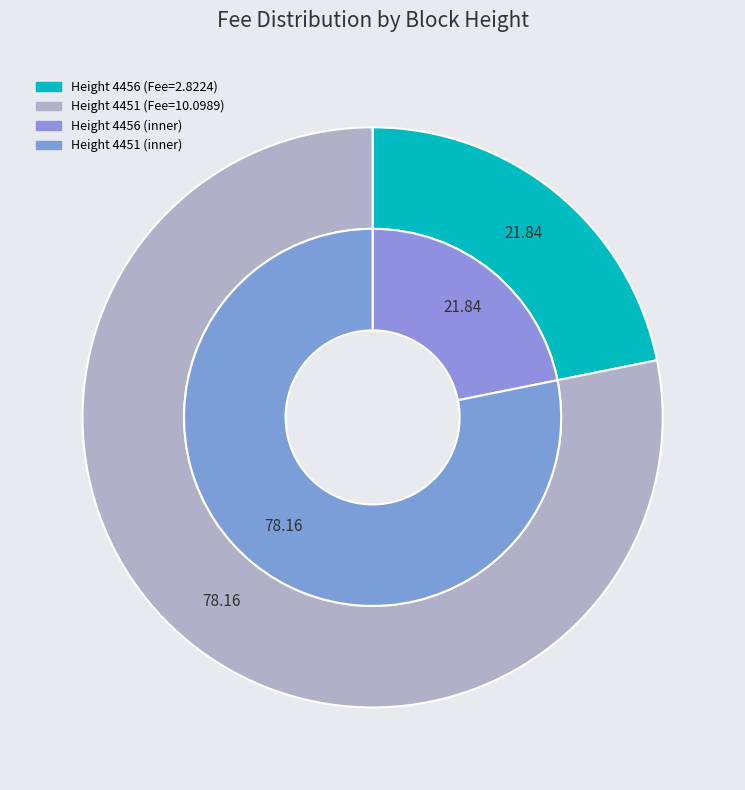

To the nearest percent, what is the difference between the 4456 and 4451 slice percentages?

56%